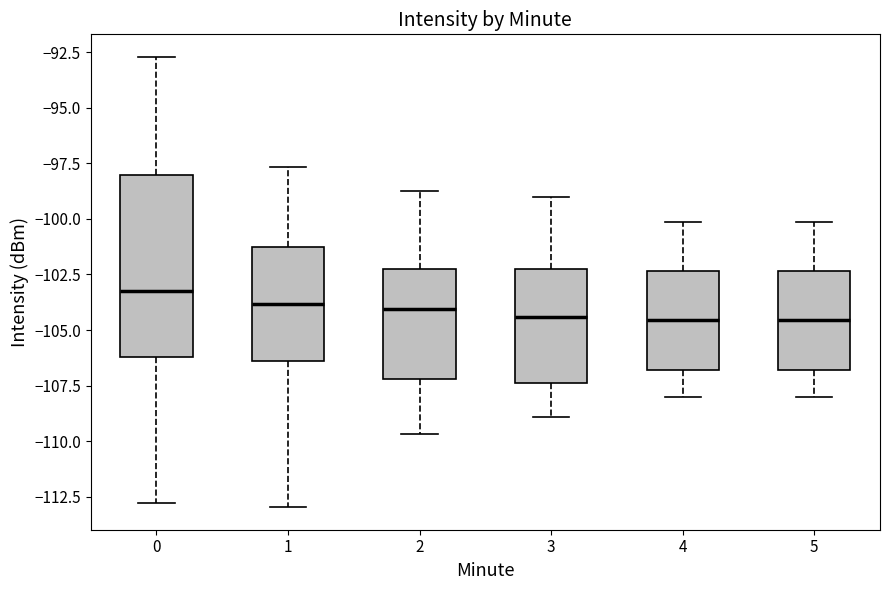

Where does the median line of the box at x = 1 sit on the y-axis? The values are not printed on the chart, so give them approximately, as read against the axis.

-104.0